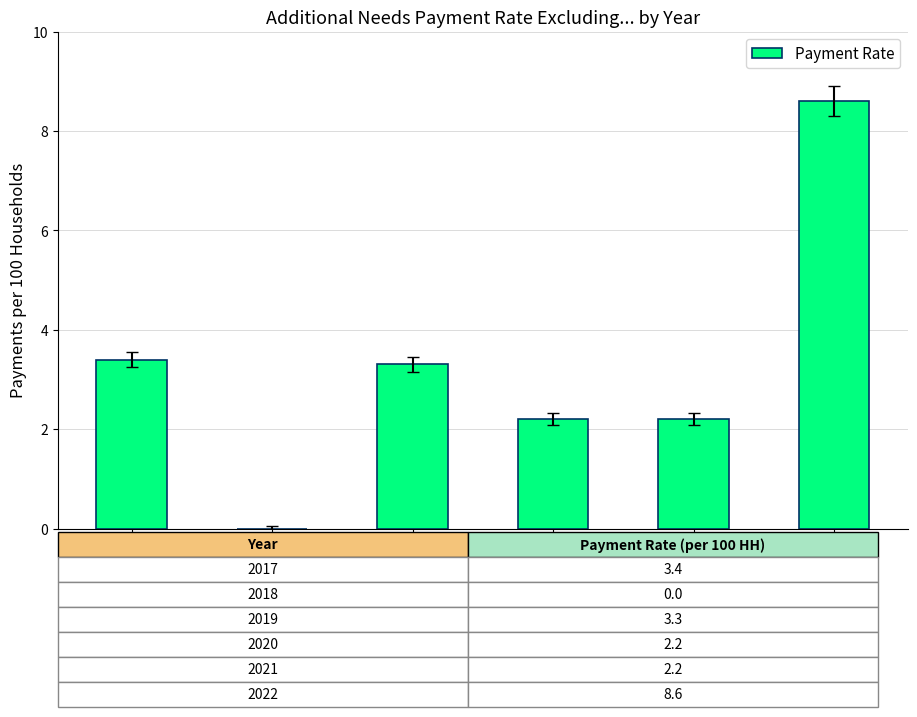

Is it true that the value at 2017 is 5.3?

False